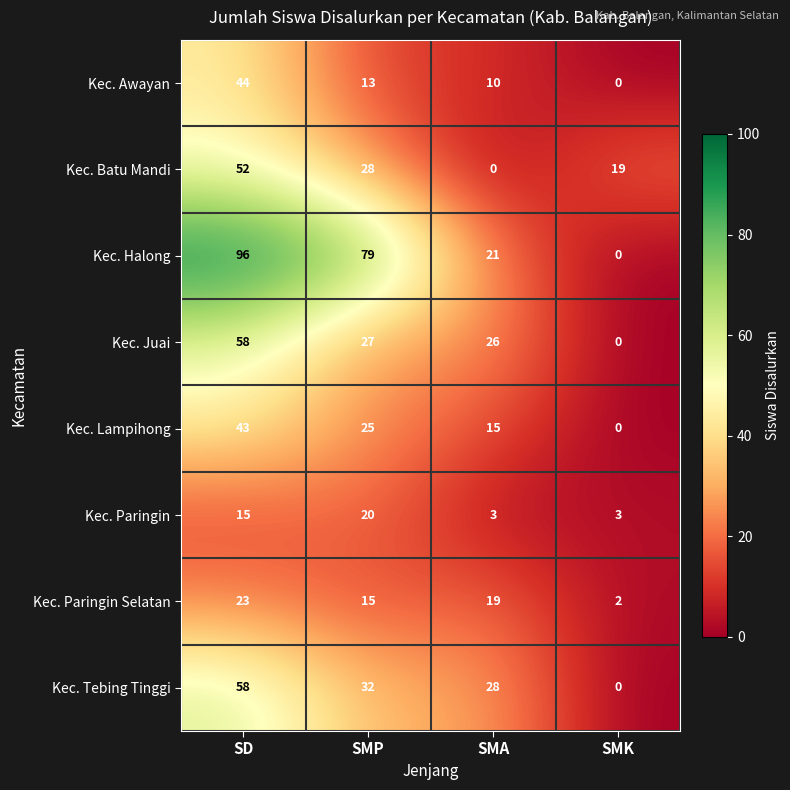

What is the difference between the highest and lowest values at SMK?

19